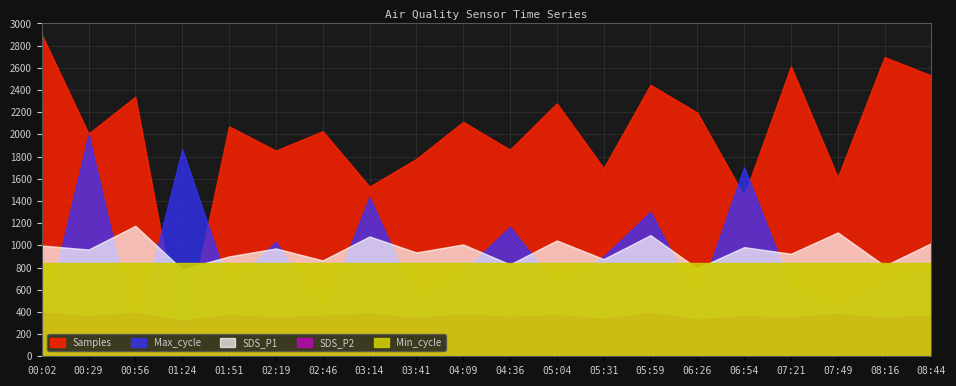

Rank the categories by SDS_P2 value from lowest to highest.

01:24, 06:26, 05:31, 03:41, 08:16, 02:19, 07:21, 04:36, 00:29, 06:54, 02:46, 08:44, 01:51, 05:04, 04:09, 07:49, 03:14, 05:59, 00:02, 00:56